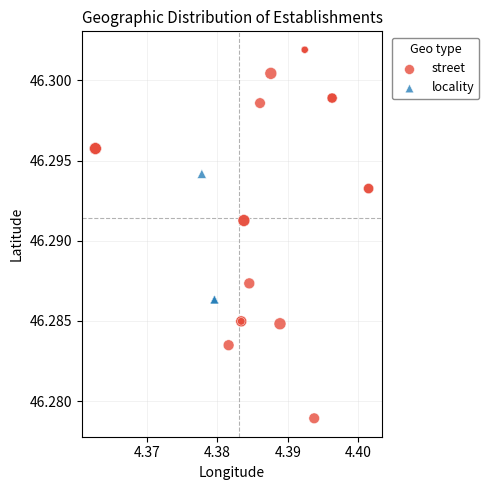

Which series reaches the minimum Y coordinate?

street